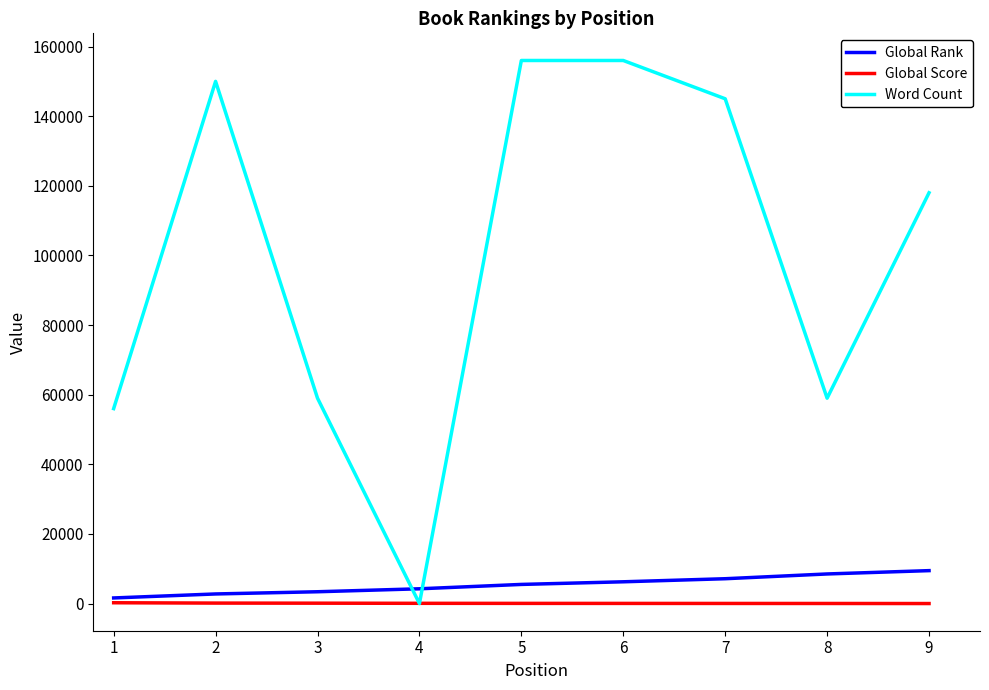

List the series in order of their peak value, highest first.

Word Count, Global Rank, Global Score